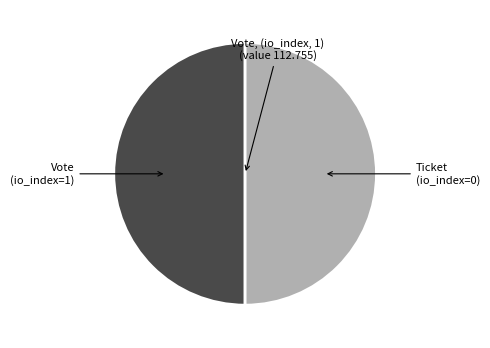

Which slice is the largest?

Vote